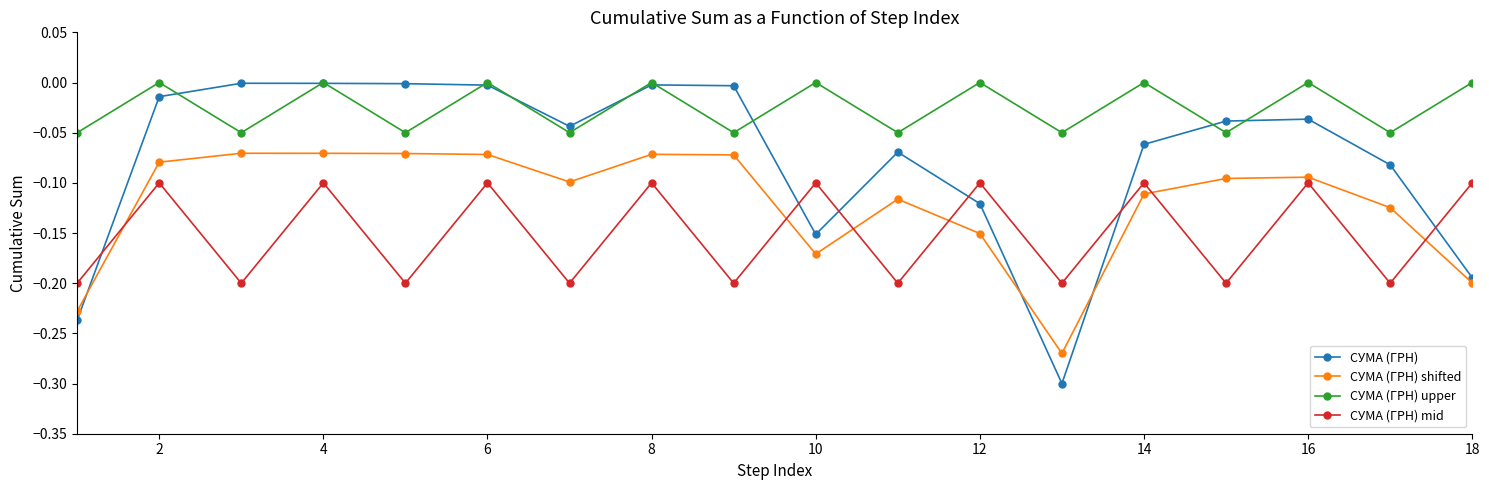

True or false: СУМА (ГРН) shifted and СУМА (ГРН) mid intersect in this chart.

True